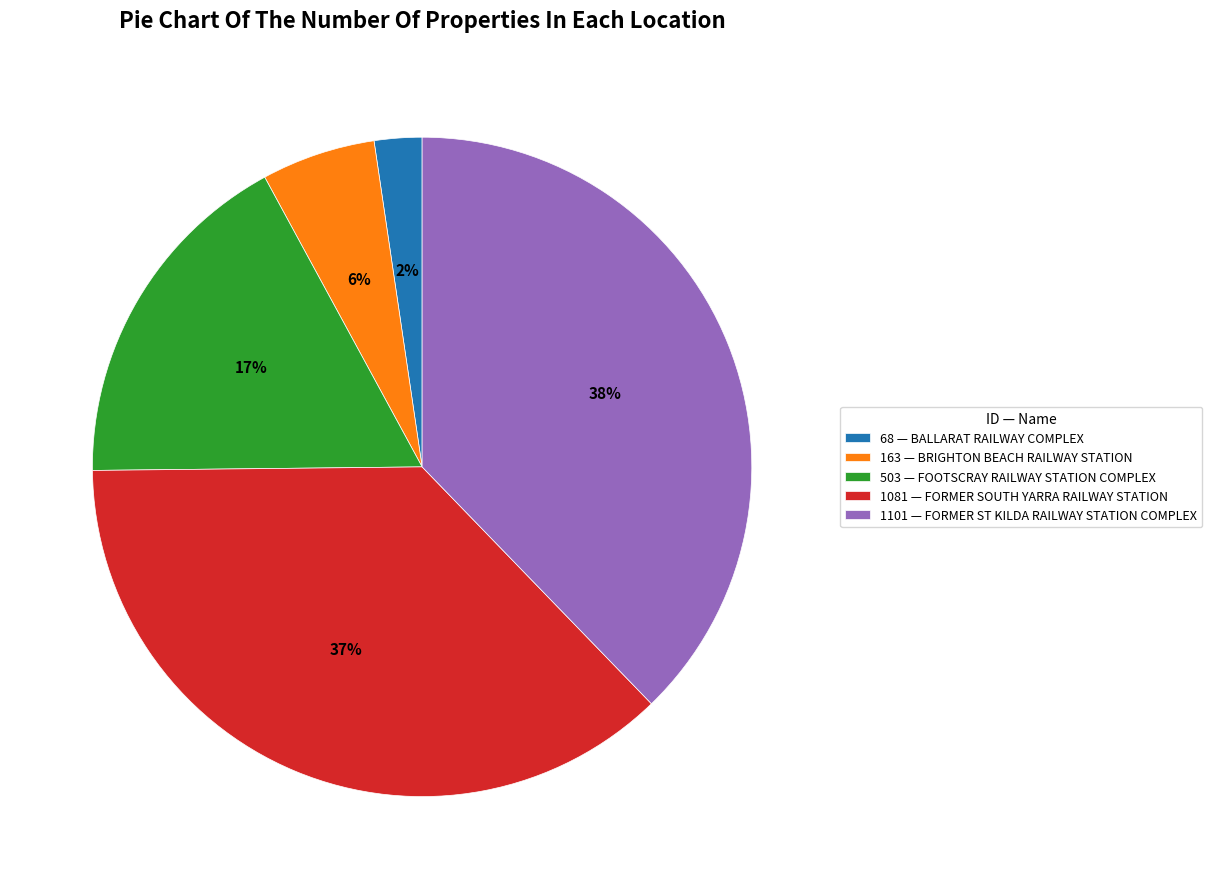

True or false: 1081 — FORMER SOUTH YARRA RAILWAY STATION accounts for 37% of the total.

True